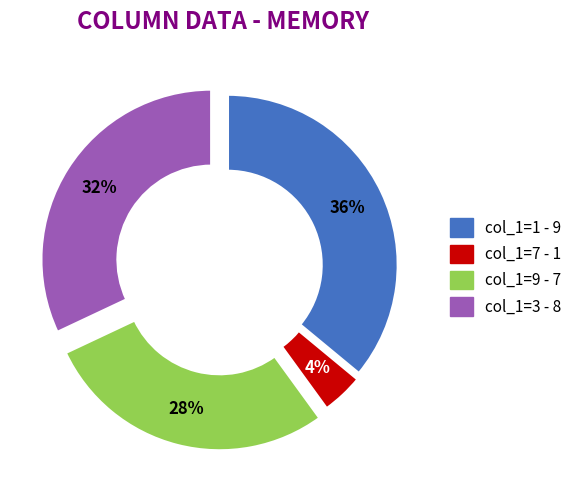

Does any single category account for the majority?

No